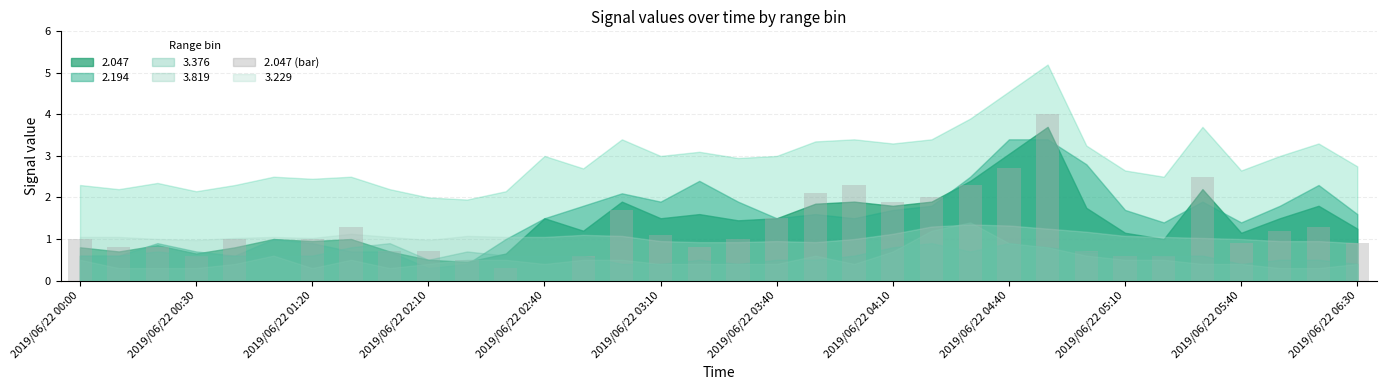

What is the sum of all values?

41.4